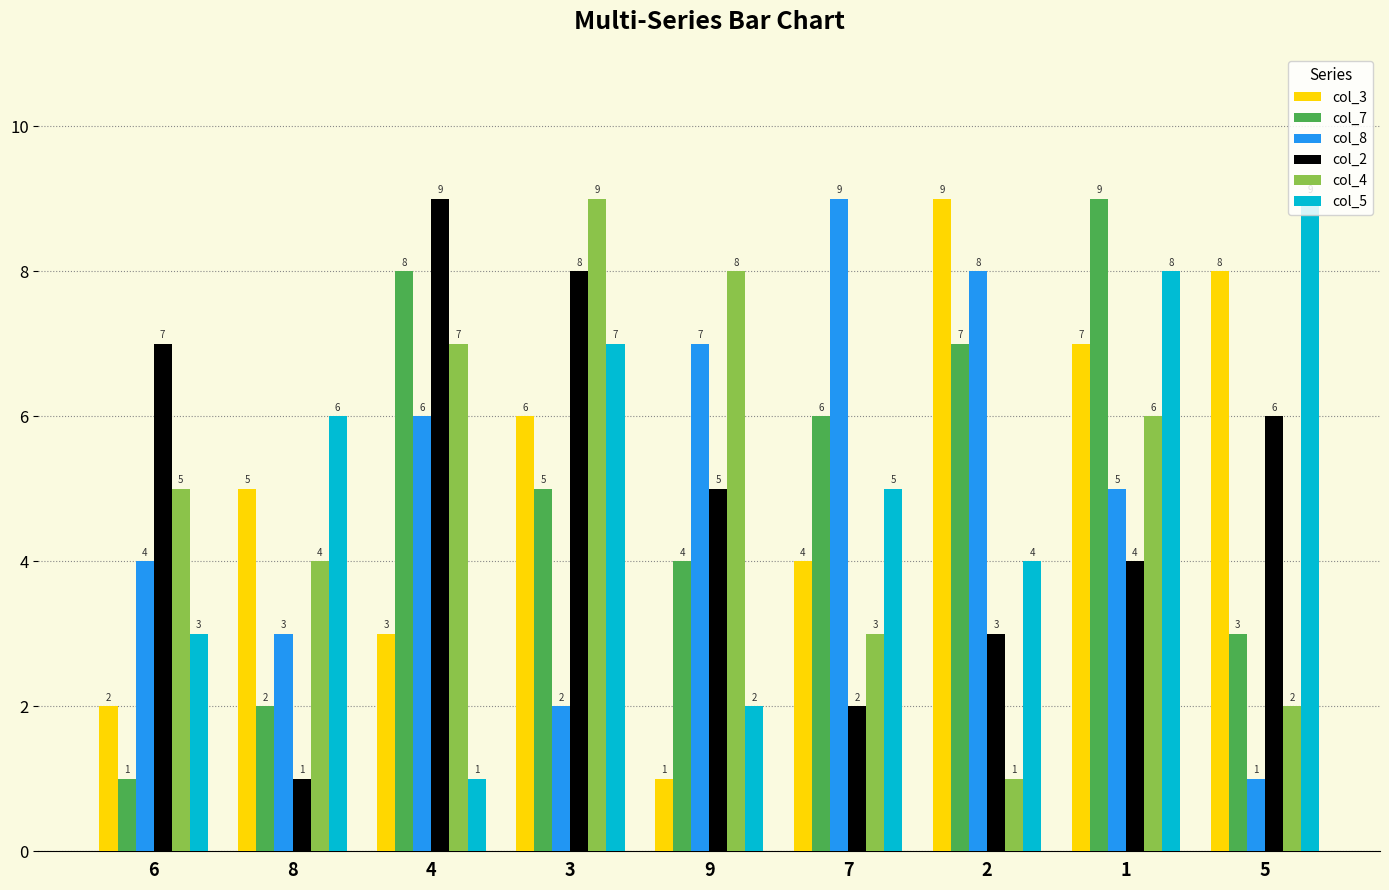

What is the minimum value for col_3?

1